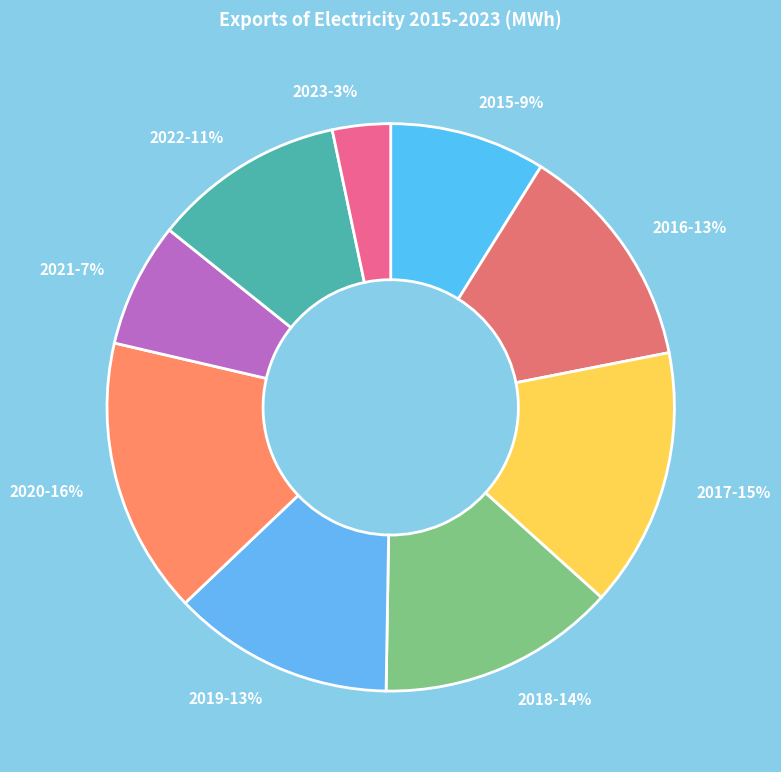

Is there any slice that represents more than half of the pie?

No